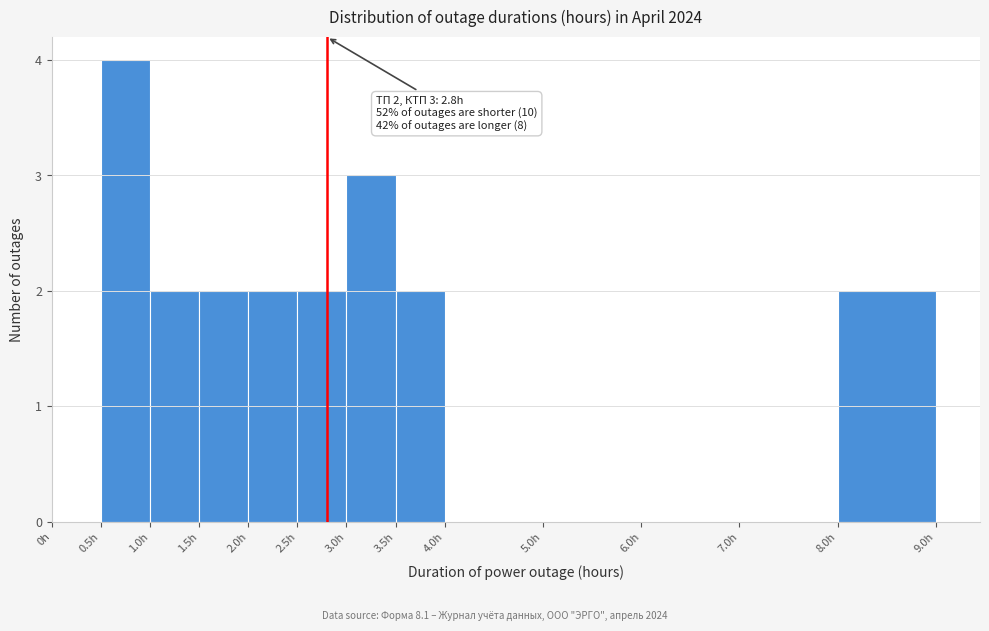

Over which range of the x-axis is the bar tallest?

0.5 to 1.0